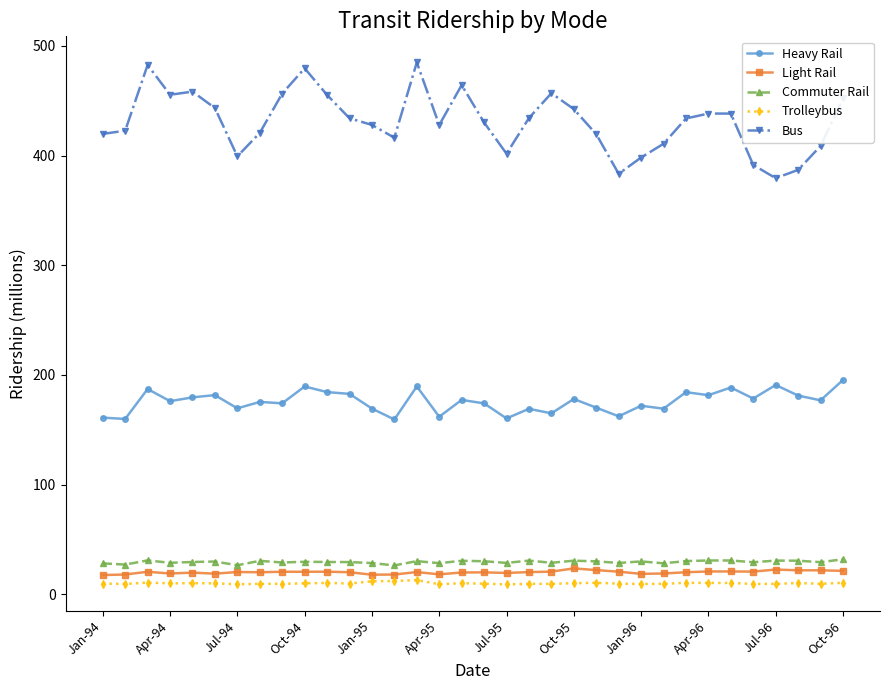

What is the maximum value for Bus?

485.0